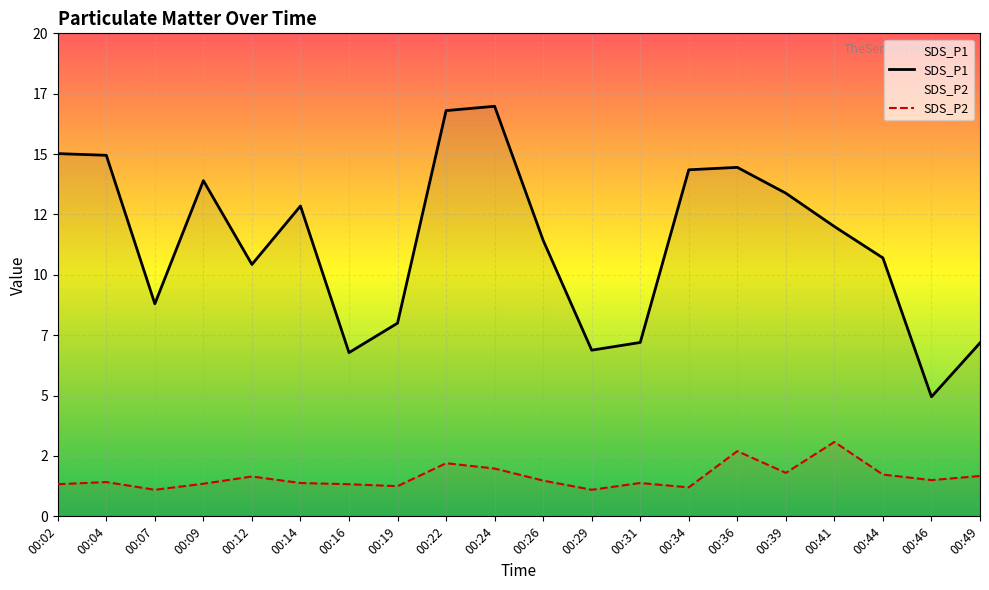

What is the difference between the maximum and minimum values in the SDS_P1 series?

12.0